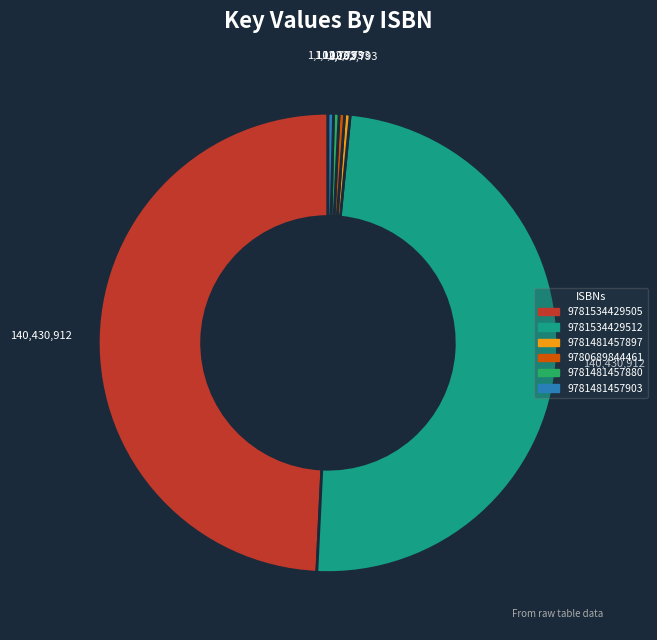

Combined, do 9780689844461 and 9781481457897 account for over 50%?

No